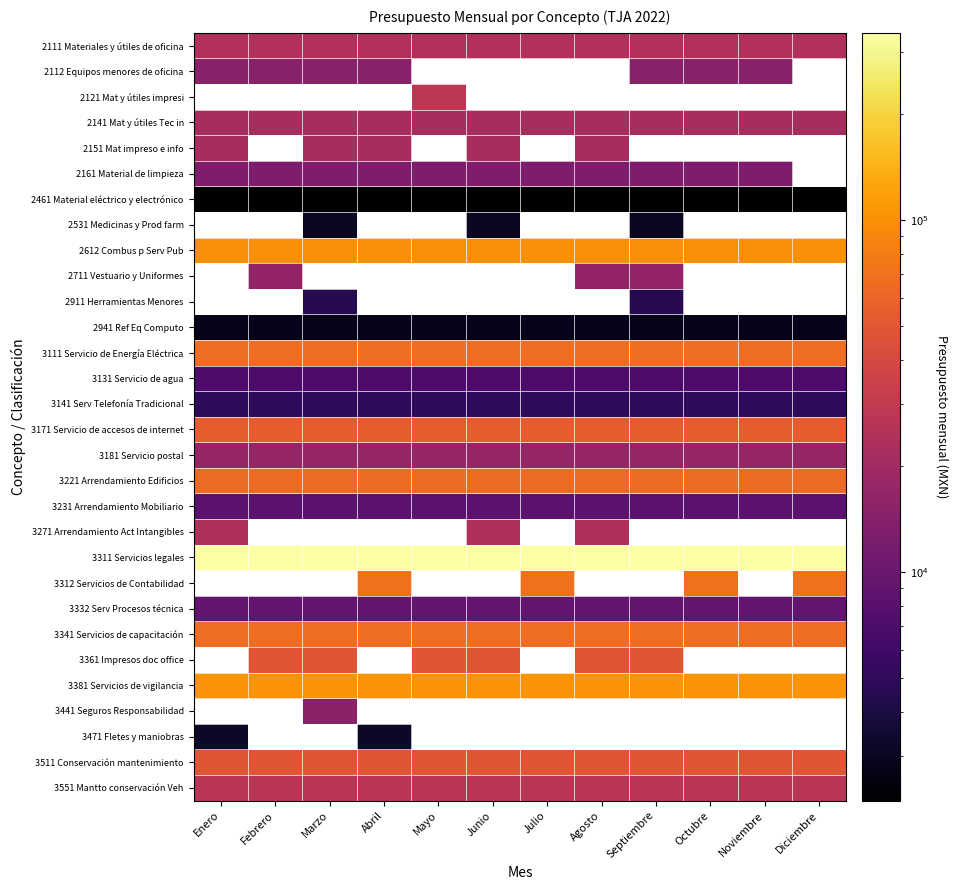

What is the total value across all series at Julio?

1049944.4